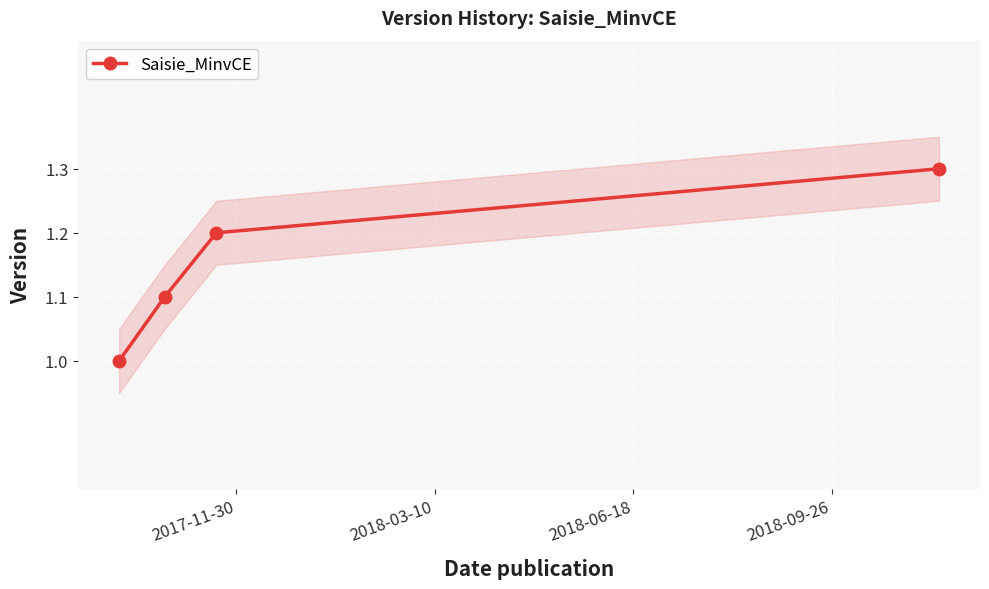

True or false: Saisie_MinvCE has more than 2 points higher than both neighbors.

False